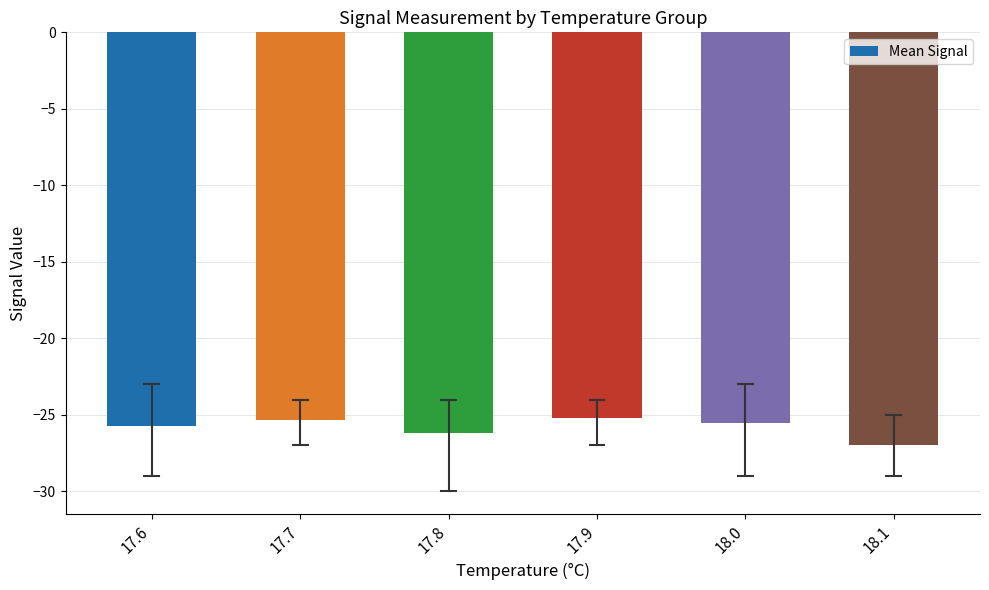

What is the value of the 5th bar from the left?

-25.5